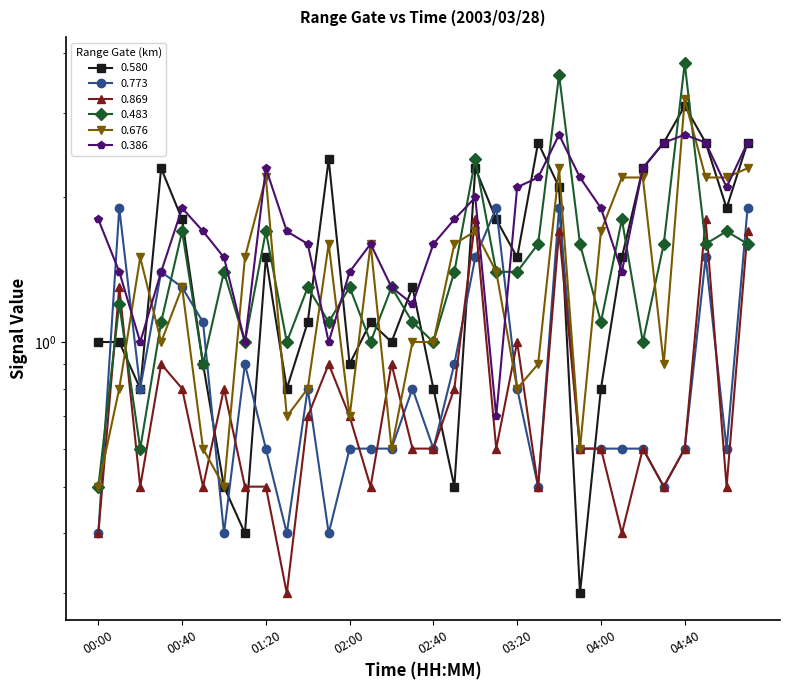

Reading left to right, what are all the values shown in this chart?

0.580: 00:00=1.0	00:10=1.0	00:20=0.8	00:30=2.3	00:40=1.8	00:50=0.9	01:00=0.5	01:10=0.4	01:20=1.5	01:30=0.8	01:40=1.1	01:50=2.4	02:00=0.9	02:10=1.1	02:20=1.0	02:30=1.3	02:40=0.8	02:50=0.5	03:00=2.3	03:10=1.8	03:20=1.5	03:30=2.6	03:40=2.1	03:50=0.3	04:00=0.8	04:10=1.5	04:20=2.3	04:30=2.6	04:40=3.1	04:50=2.6	05:00=1.9	05:10=2.6
0.773: 00:00=0.4	00:10=1.9	00:20=0.8	00:30=1.4	00:40=1.3	00:50=1.1	01:00=0.4	01:10=0.9	01:20=0.6	01:30=0.4	01:40=0.8	01:50=0.4	02:00=0.6	02:10=0.6	02:20=0.6	02:30=0.8	02:40=0.6	02:50=0.9	03:00=1.5	03:10=1.9	03:20=0.8	03:30=0.5	03:40=1.9	03:50=0.6	04:00=0.6	04:10=0.6	04:20=0.6	04:30=0.5	04:40=0.6	04:50=1.5	05:00=0.6	05:10=1.9
0.869: 00:00=0.4	00:10=1.3	00:20=0.5	00:30=0.9	00:40=0.8	00:50=0.5	01:00=0.8	01:10=0.5	01:20=0.5	01:30=0.3	01:40=0.7	01:50=0.9	02:00=0.7	02:10=0.5	02:20=0.9	02:30=0.6	02:40=0.6	02:50=0.8	03:00=1.8	03:10=0.6	03:20=1.0	03:30=0.5	03:40=1.7	03:50=0.6	04:00=0.6	04:10=0.4	04:20=0.6	04:30=0.5	04:40=0.6	04:50=1.8	05:00=0.5	05:10=1.7
0.483: 00:00=0.5	00:10=1.2	00:20=0.6	00:30=1.1	00:40=1.7	00:50=0.9	01:00=1.4	01:10=1.0	01:20=1.7	01:30=1.0	01:40=1.3	01:50=1.1	02:00=1.3	02:10=1.0	02:20=1.3	02:30=1.1	02:40=1.0	02:50=1.4	03:00=2.4	03:10=1.4	03:20=1.4	03:30=1.6	03:40=3.6	03:50=1.6	04:00=1.1	04:10=1.8	04:20=1.0	04:30=1.6	04:40=3.8	04:50=1.6	05:00=1.7	05:10=1.6
0.676: 00:00=0.5	00:10=0.8	00:20=1.5	00:30=1.0	00:40=1.3	00:50=0.6	01:00=0.5	01:10=1.5	01:20=2.2	01:30=0.7	01:40=0.8	01:50=1.6	02:00=0.7	02:10=1.6	02:20=0.6	02:30=1.0	02:40=1.0	02:50=1.6	03:00=1.7	03:10=1.4	03:20=0.8	03:30=0.9	03:40=2.3	03:50=0.6	04:00=1.7	04:10=2.2	04:20=2.2	04:30=0.9	04:40=3.2	04:50=2.2	05:00=2.2	05:10=2.3
0.386: 00:00=1.8	00:10=1.4	00:20=1.0	00:30=1.4	00:40=1.9	00:50=1.7	01:00=1.5	01:10=1.0	01:20=2.3	01:30=1.7	01:40=1.6	01:50=1.0	02:00=1.4	02:10=1.6	02:20=1.3	02:30=1.2	02:40=1.6	02:50=1.8	03:00=2.0	03:10=0.7	03:20=2.1	03:30=2.2	03:40=2.7	03:50=2.2	04:00=1.9	04:10=1.4	04:20=2.3	04:30=2.6	04:40=2.7	04:50=2.6	05:00=2.1	05:10=2.6